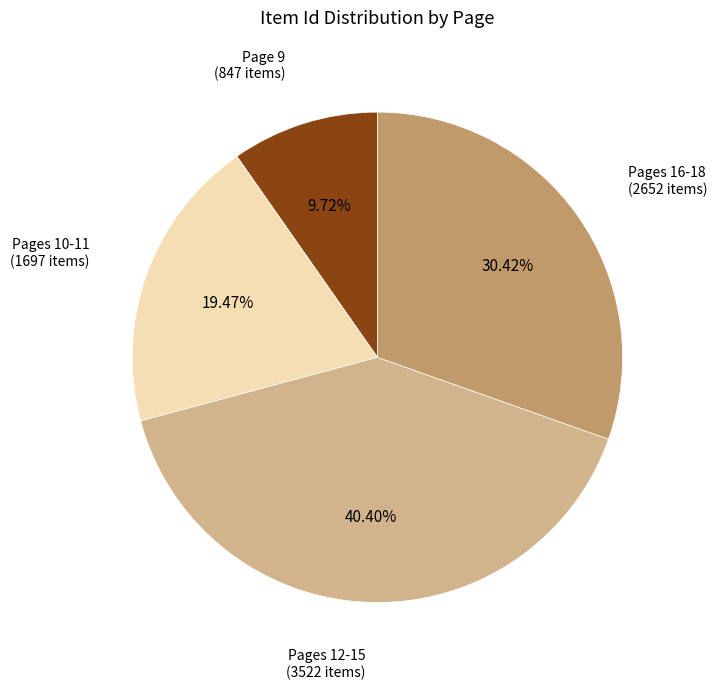

Is there a majority slice in this chart?

No